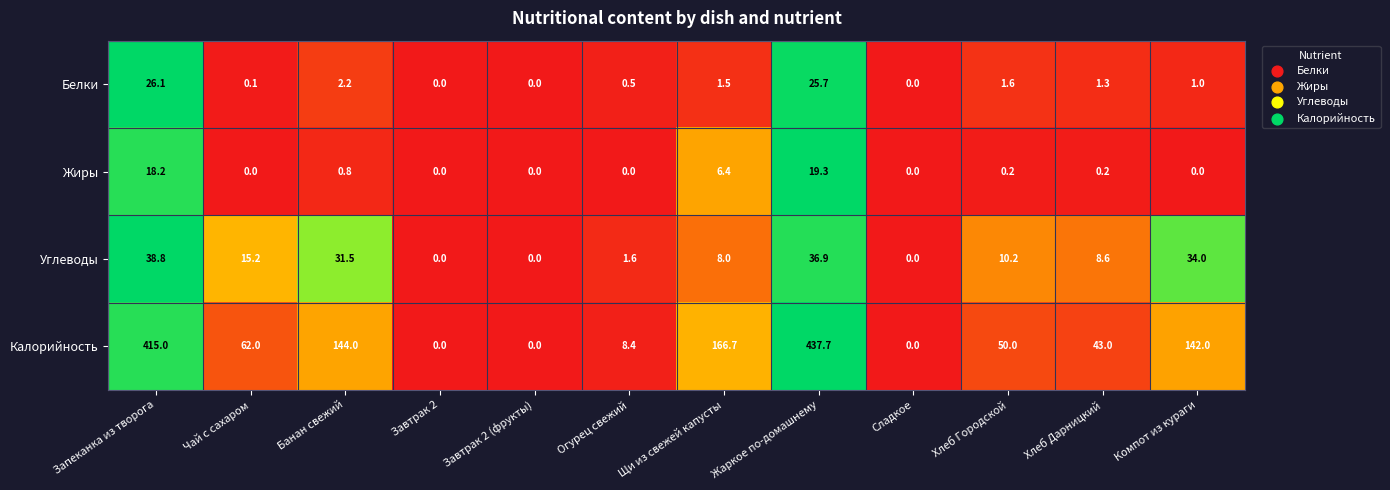

Between Завтрак 2 (фрукты) and Хлеб Дарницкий, which series saw the biggest shift?

Калорийность